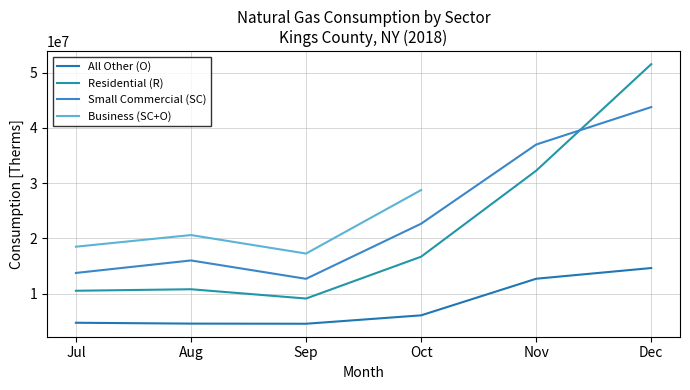

The Residential (R) series shows 9131464 at Sep. True or false?

True